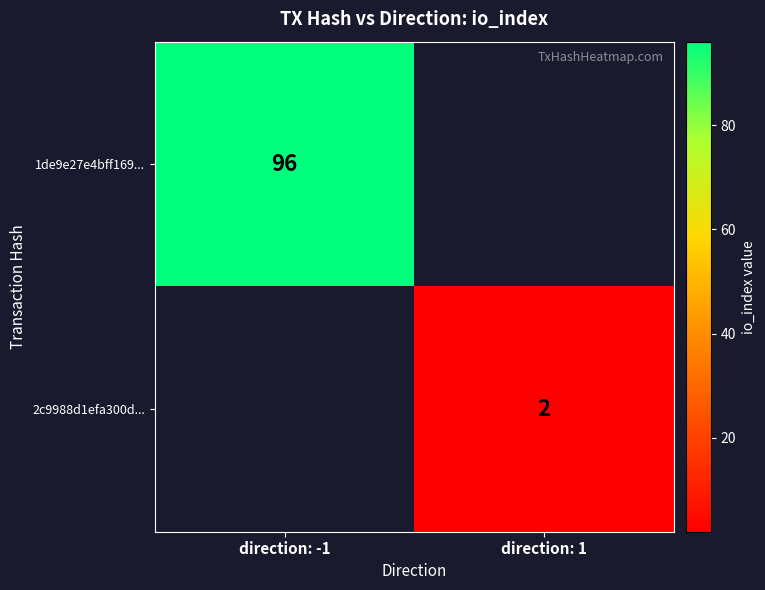

True or false: 1de9e27e4bff169... has a value of 41.9 at direction: -1.

False